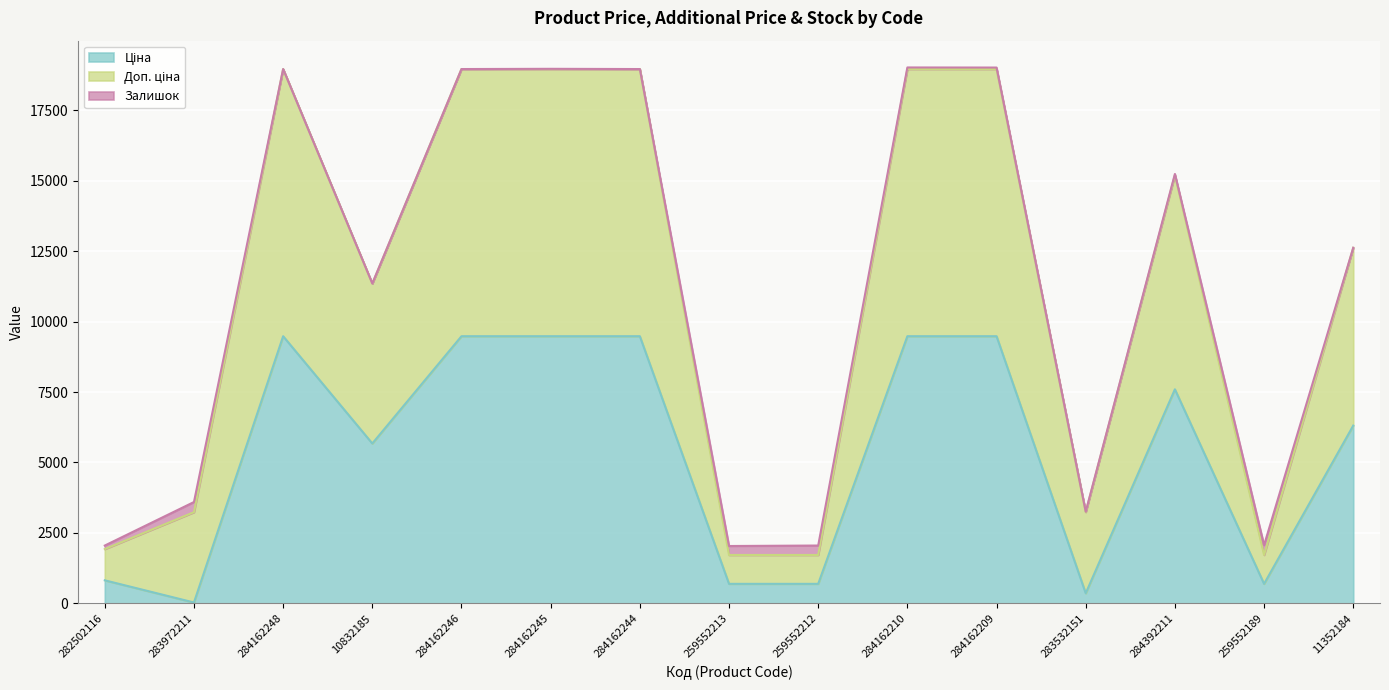

The Доп. ціна series shows 26663.1 at 284162248. True or false?

False